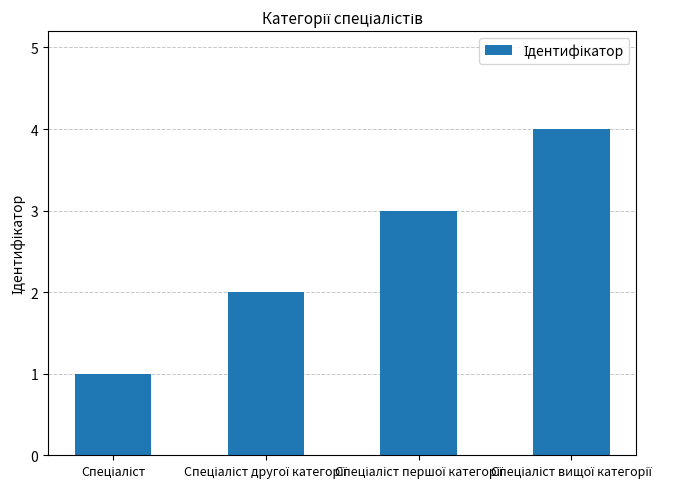

How many series are shown in this chart?

1